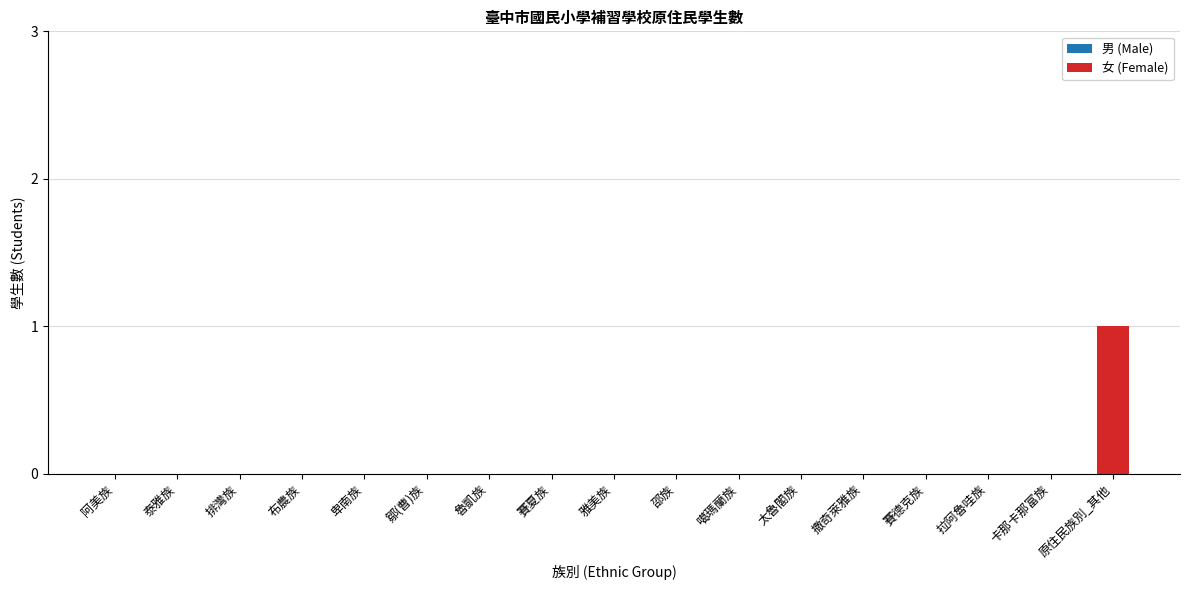

The value at 阿美族 is 1. True or false?

False